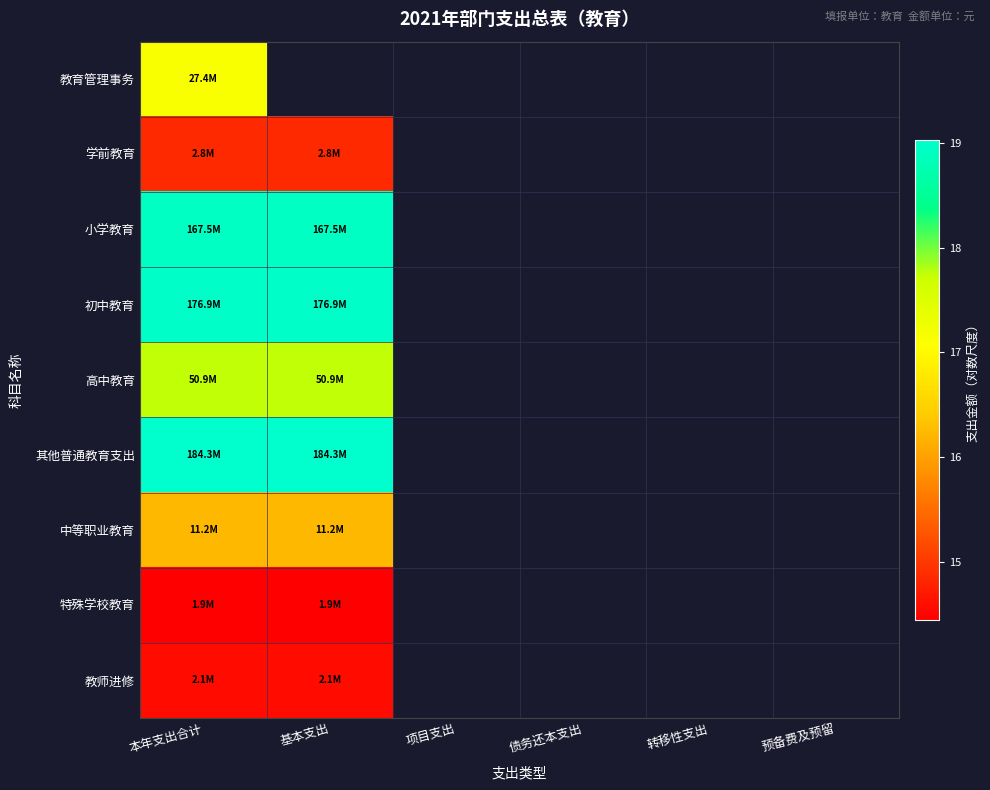

Which category has the lowest value in the 初中教育 series?

本年支出合计